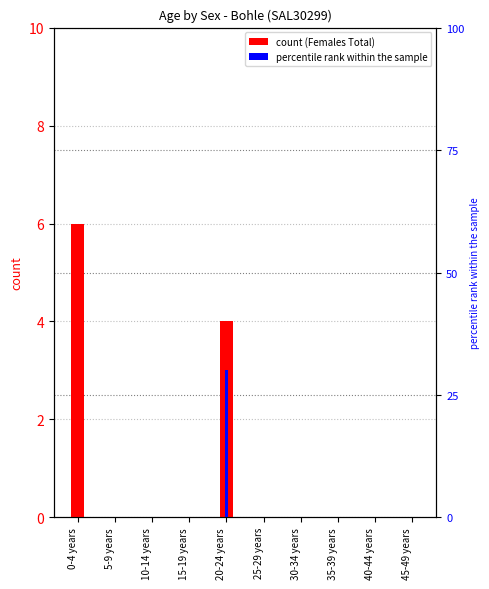

Reading left to right, list all the values displayed in this chart.

Females (Total): 6	0	0	0	4	0	0	0	0	0
Non-Indig. Females: 0	0	0	0	3	0	0	0	0	0